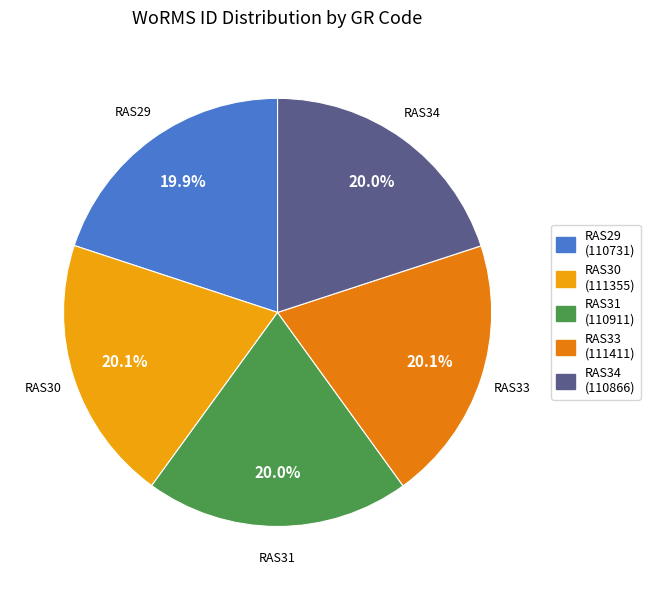

What is the change in value from RAS29 to RAS30?

+624